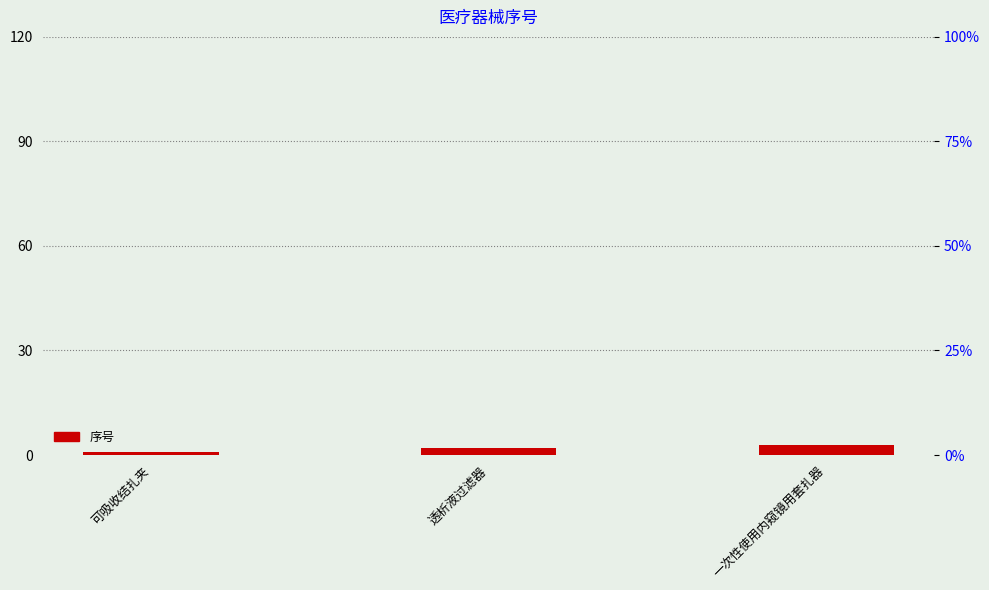

List the labels in order of value, smallest first.

可吸收结扎夹, 透析液过滤器, 一次性使用内窥镜用套扎器